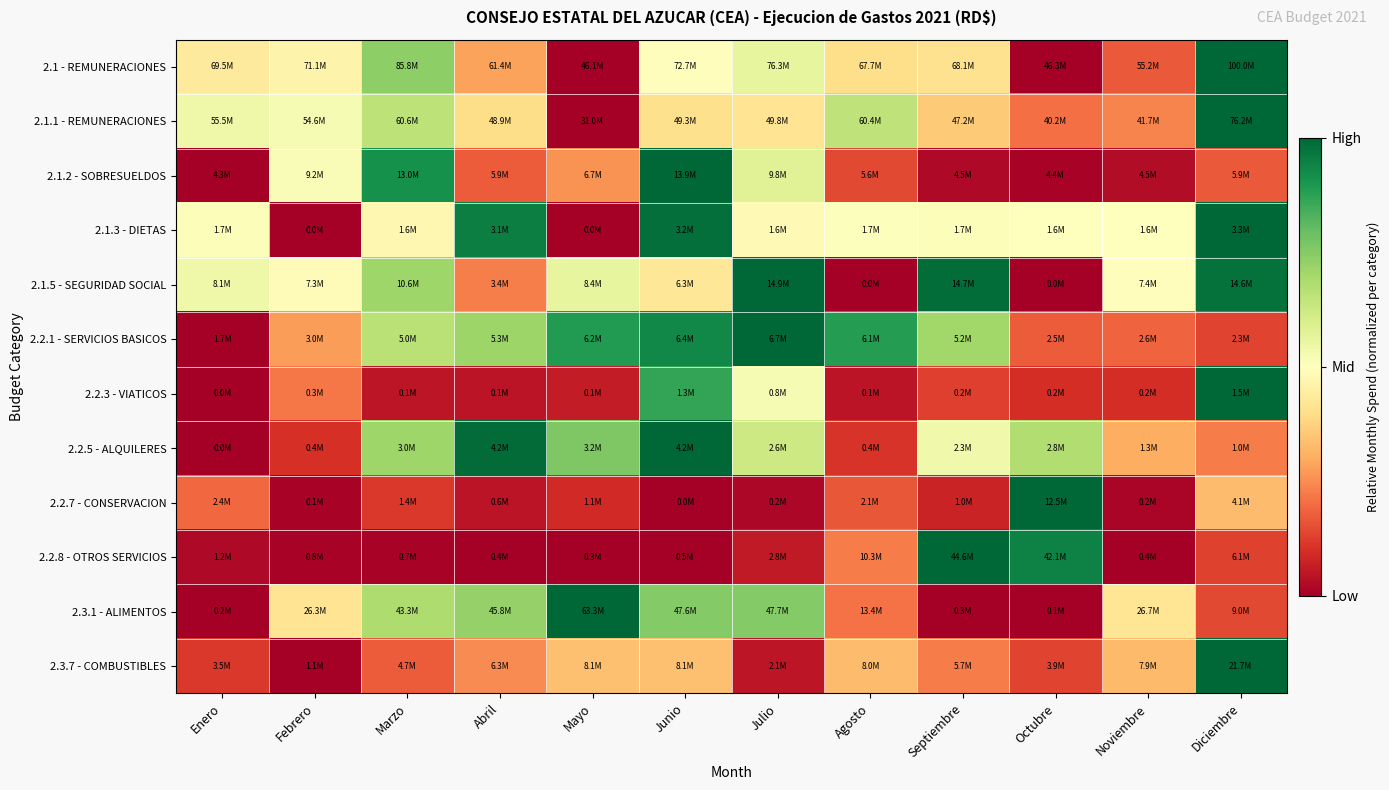

At which category is the sum across all series the highest?

Junio